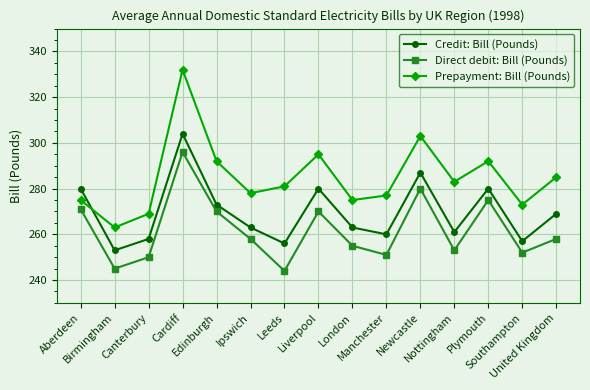

What is the highest value of the Prepayment: Bill (Pounds) series?

332